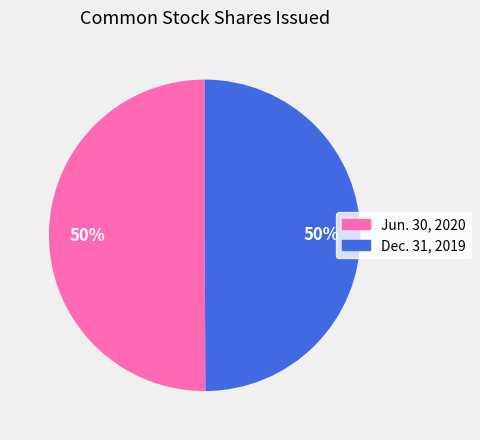

The Jun. 30, 2020 slice represents 39% of the pie. True or false?

False